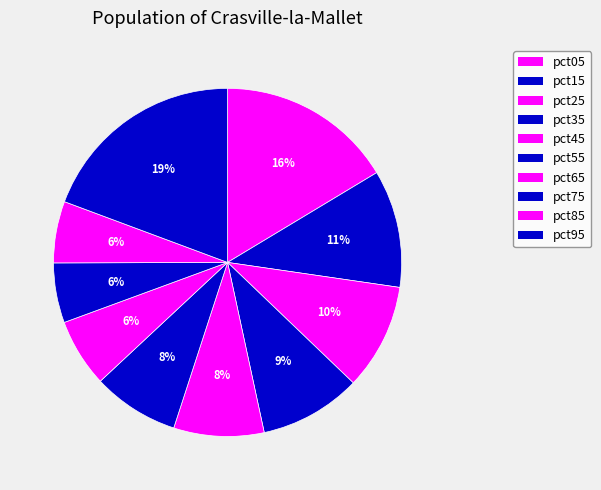

Rank the categories by value from lowest to highest.

pct75, pct85, pct65, pct55, pct45, pct35, pct25, pct15, pct05, pct95